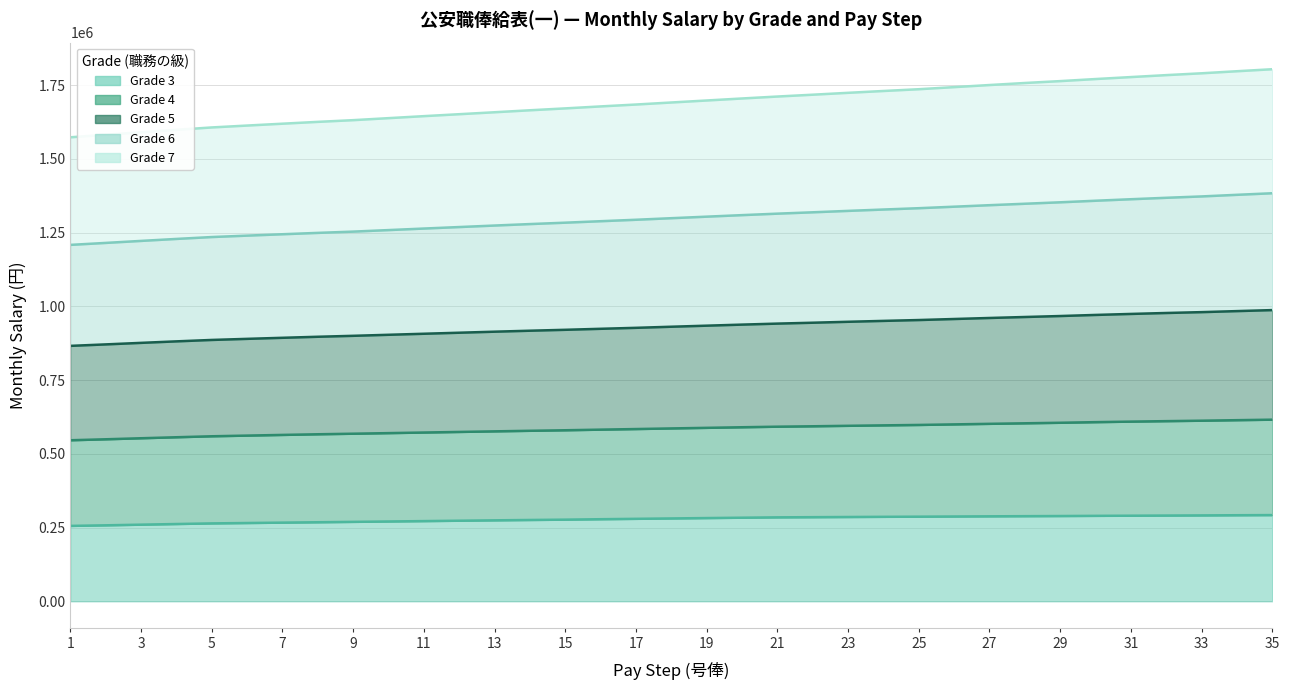

True or false: Grade 6 and Grade 7 intersect in this chart.

False